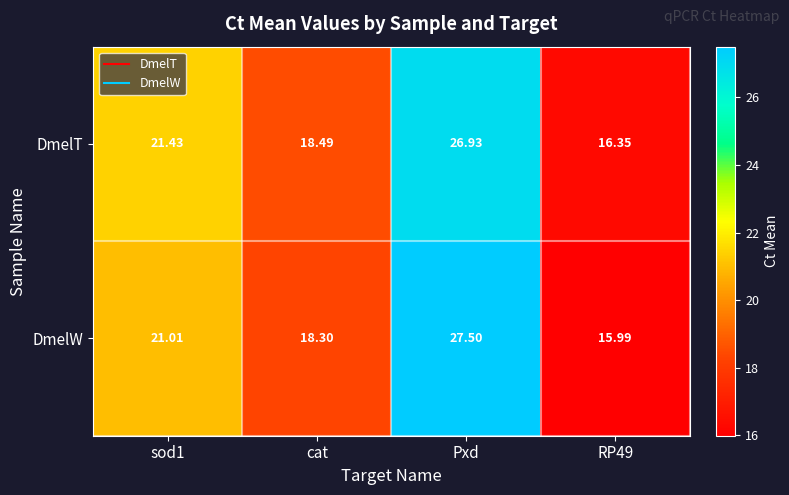

Which category has the highest value across all series?

Pxd